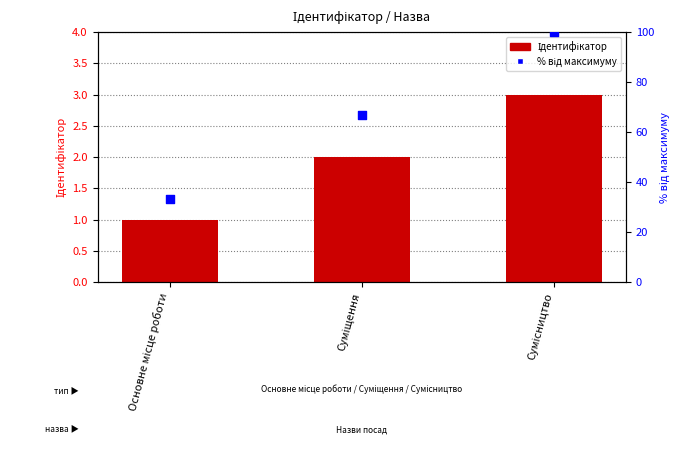

Which series has the largest Y range (max minus min)?

% від максимуму